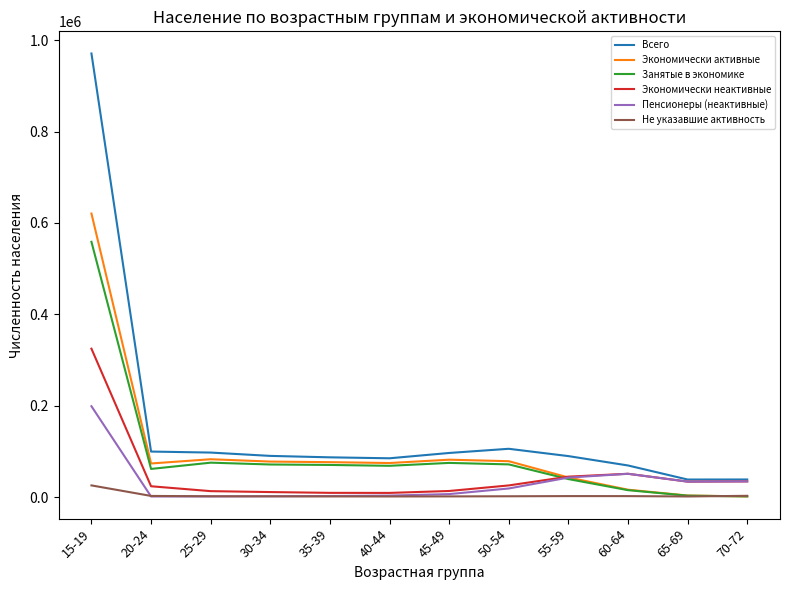

The value of Занятые в экономике at 55-59 is 39372. True or false?

True